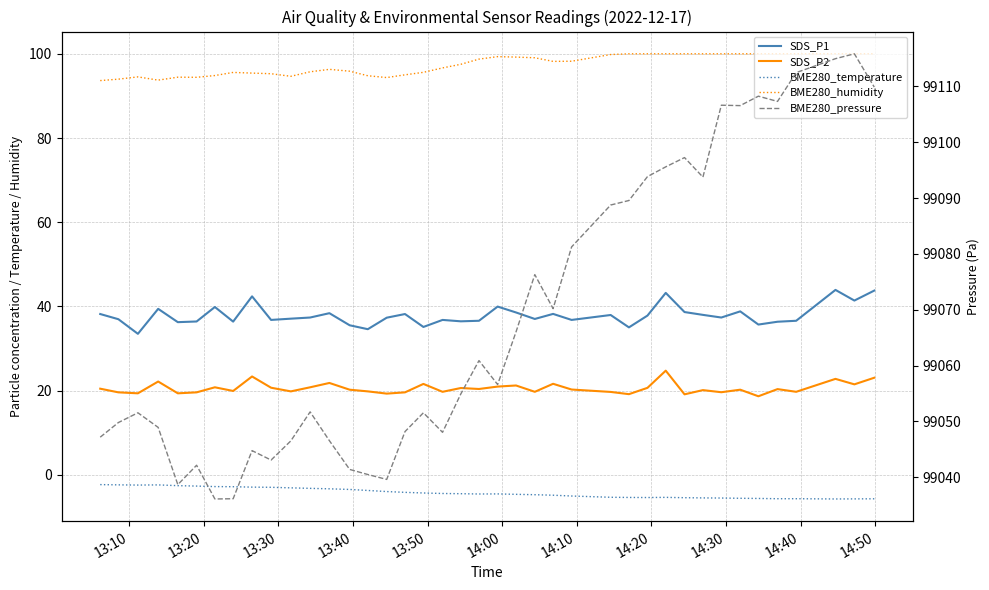

What are all the series names shown in the legend?

SDS_P1, SDS_P2, BME280_temperature, BME280_humidity, BME280_pressure